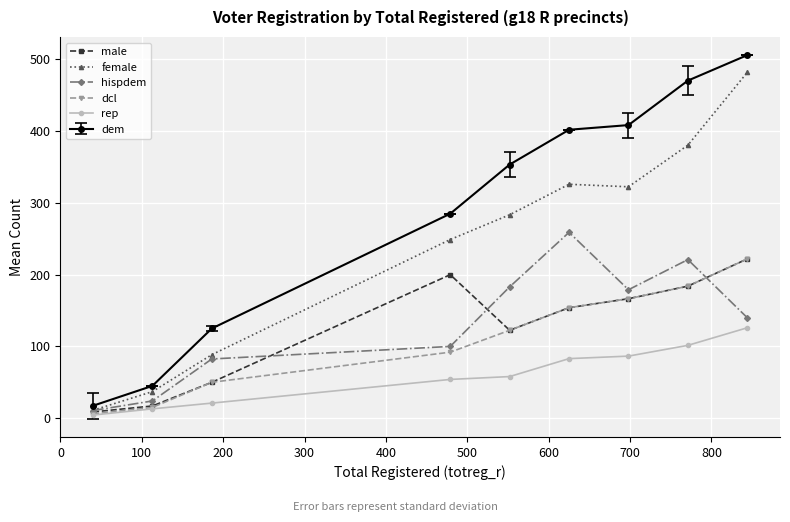

In male, how many points are higher than both neighbors (excluding endpoints)?

1